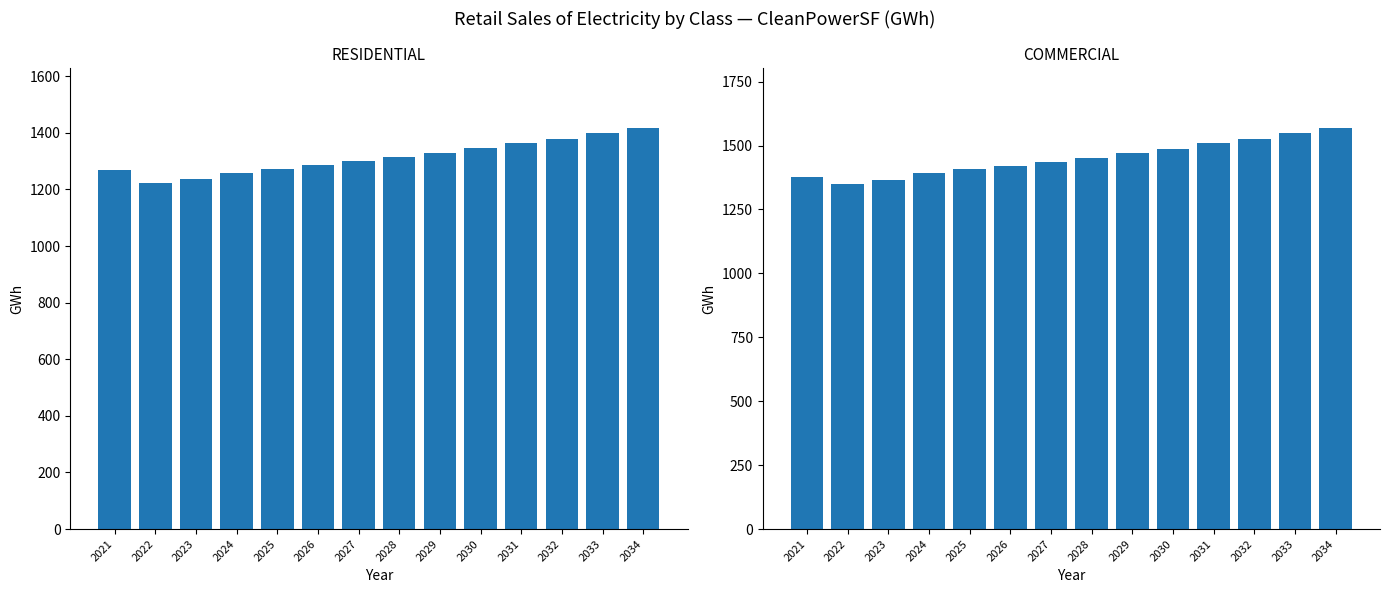

What is the value of the COMMERCIAL bar at the 12th from the left?

1526.9